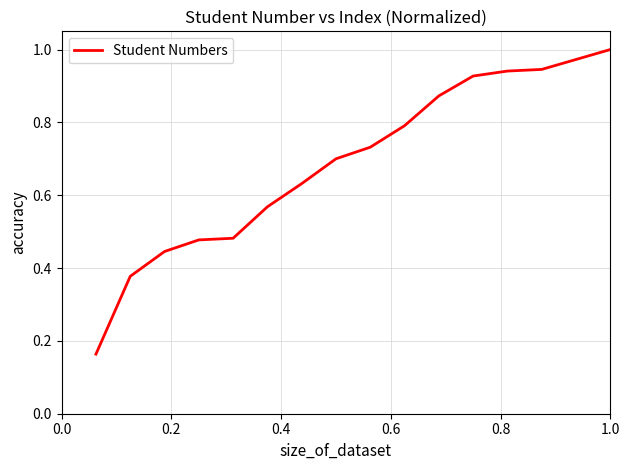

What is the difference between the maximum and minimum values?

0.8